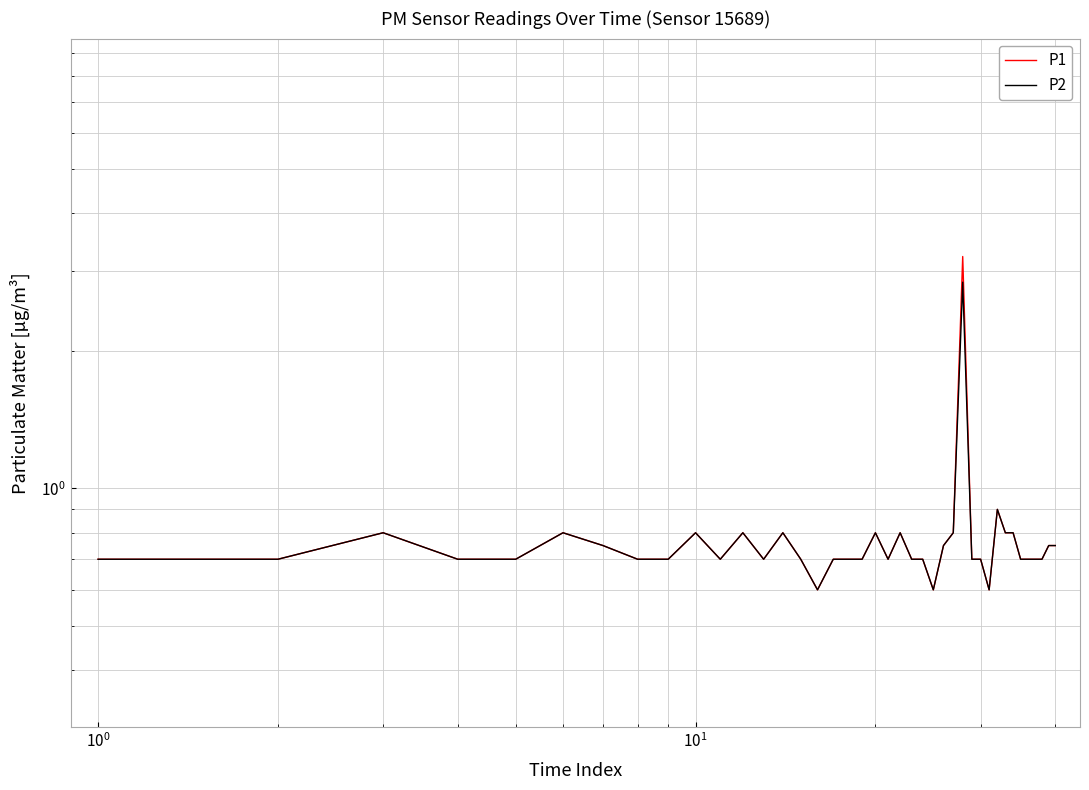

True or false: P1 and P2 intersect in this chart.

False